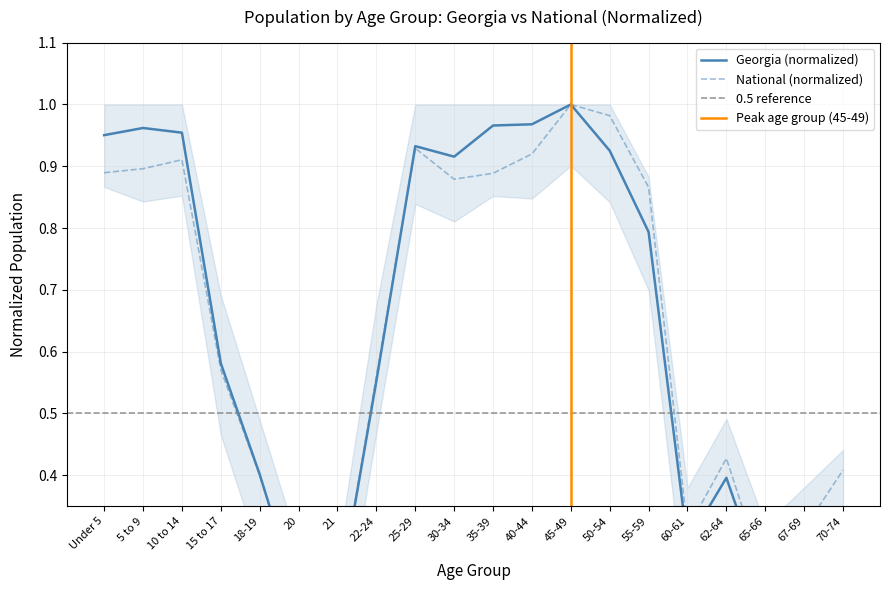

Reading right to left, extract all data points from this chart.

Georgia: 70-74=0.3	67-69=0.3	65-66=0.2	62-64=0.4	60-61=0.3	55-59=0.8	50-54=0.9	45-49=1.0	40-44=1.0	35-39=1.0	30-34=0.9	25-29=0.9	22-24=0.6	21=0.2	20=0.2	18-19=0.4	15 to 17=0.6	10 to 14=1.0	5 to 9=1.0	Under 5=1.0
National: 70-74=0.4	67-69=0.3	65-66=0.2	62-64=0.4	60-61=0.3	55-59=0.9	50-54=1.0	45-49=1.0	40-44=0.9	35-39=0.9	30-34=0.9	25-29=0.9	22-24=0.6	21=0.2	20=0.2	18-19=0.4	15 to 17=0.6	10 to 14=0.9	5 to 9=0.9	Under 5=0.9